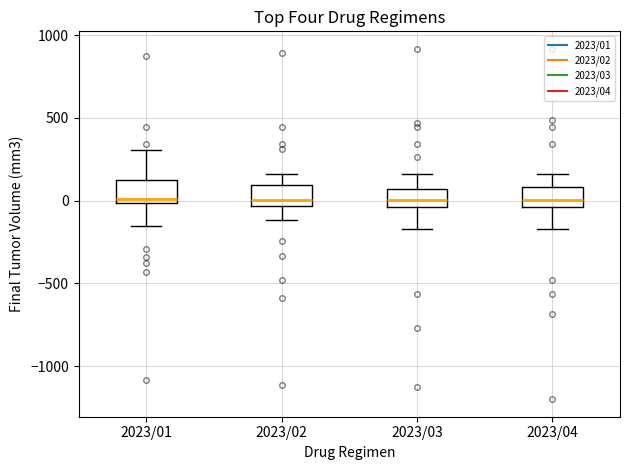

Where does the lower whisker of the box for 2023/01 end on the y-axis? The values are not printed on the chart, so give them approximately, as read against the axis.

-150